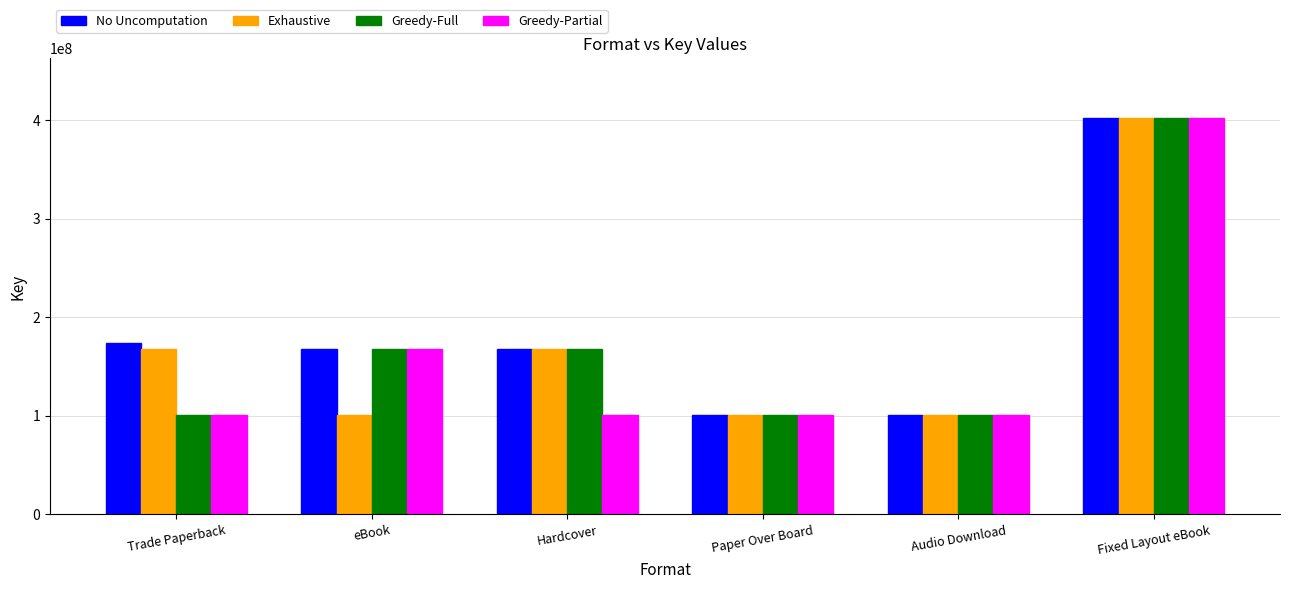

True or false: Greedy-Full has a value of 173667646 at Audio Download.

False